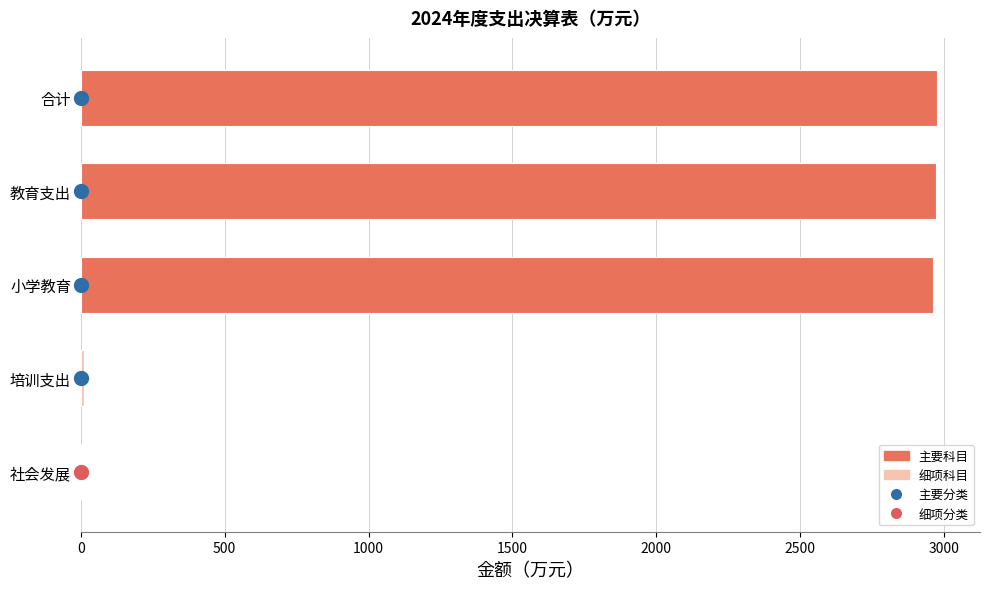

The 本年支出合计 series shows 1979.9 at 合计. True or false?

False